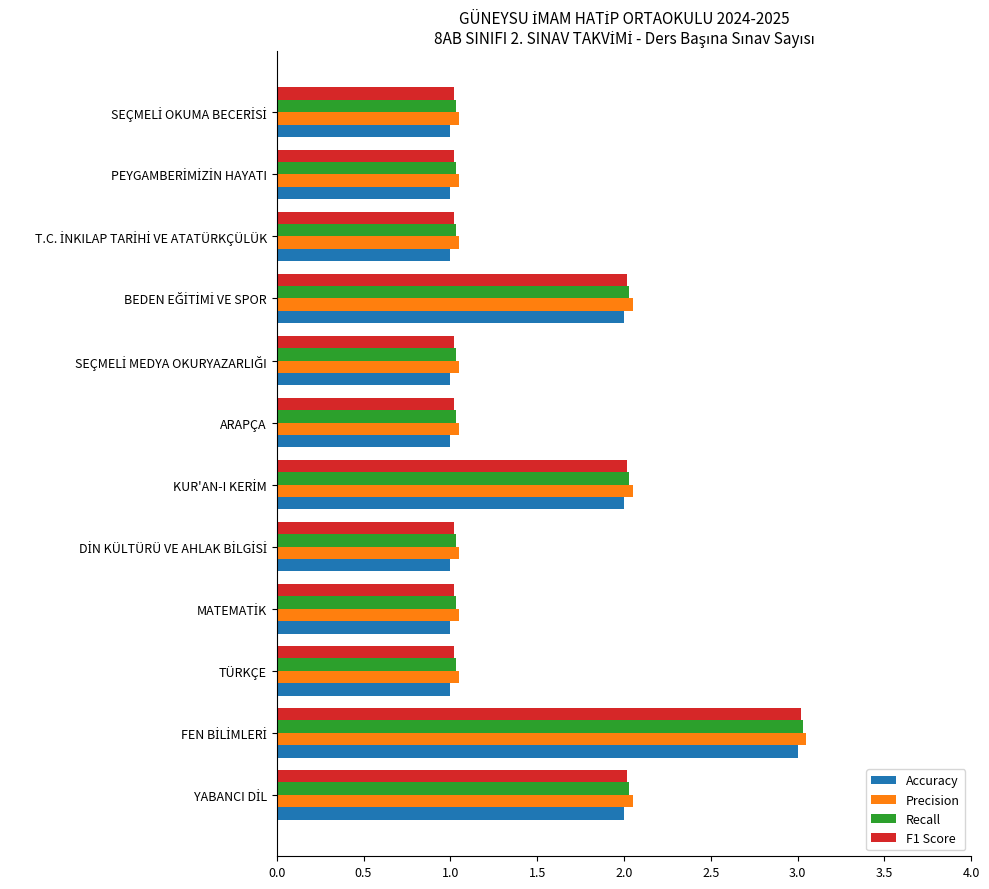

What is the minimum value shown in the chart?

1.0